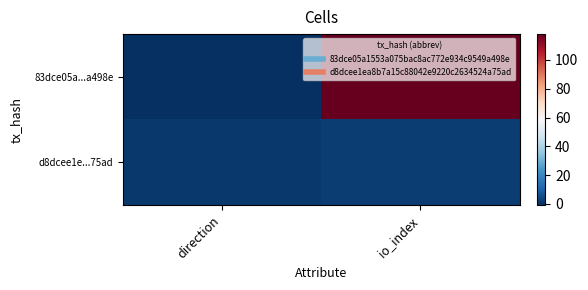

At which category does the chart reach its peak across all series?

io_index